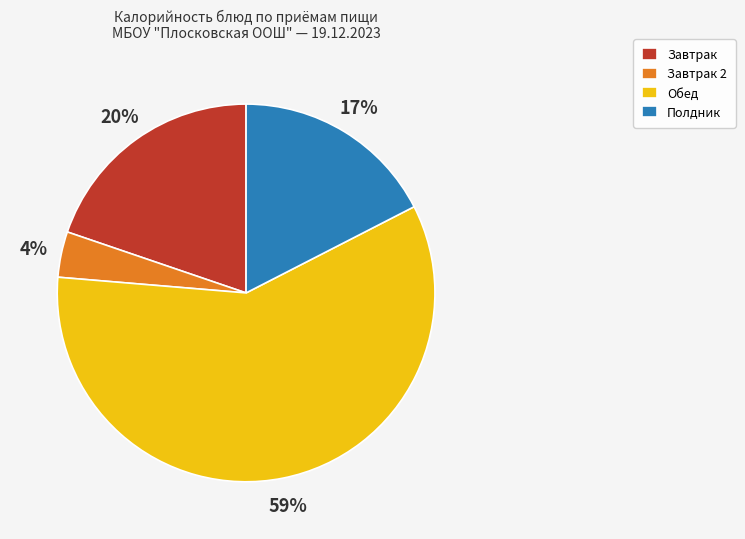

Count the number of slices in the pie.

4